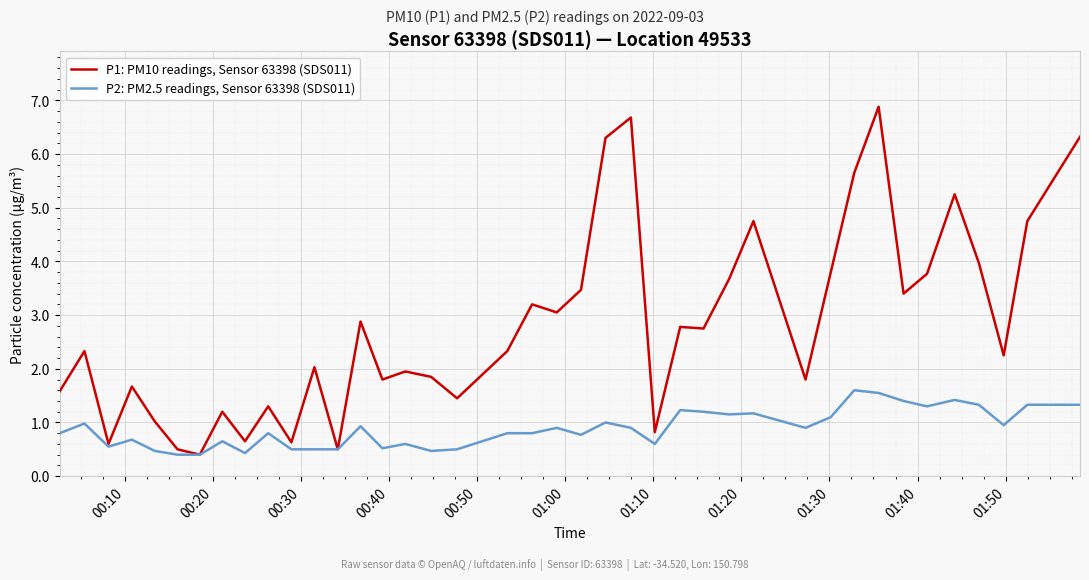

List the series in order of their overall mean, lowest first.

P2: PM2.5 readings, Sensor 63398 (SDS011), P1: PM10 readings, Sensor 63398 (SDS011)